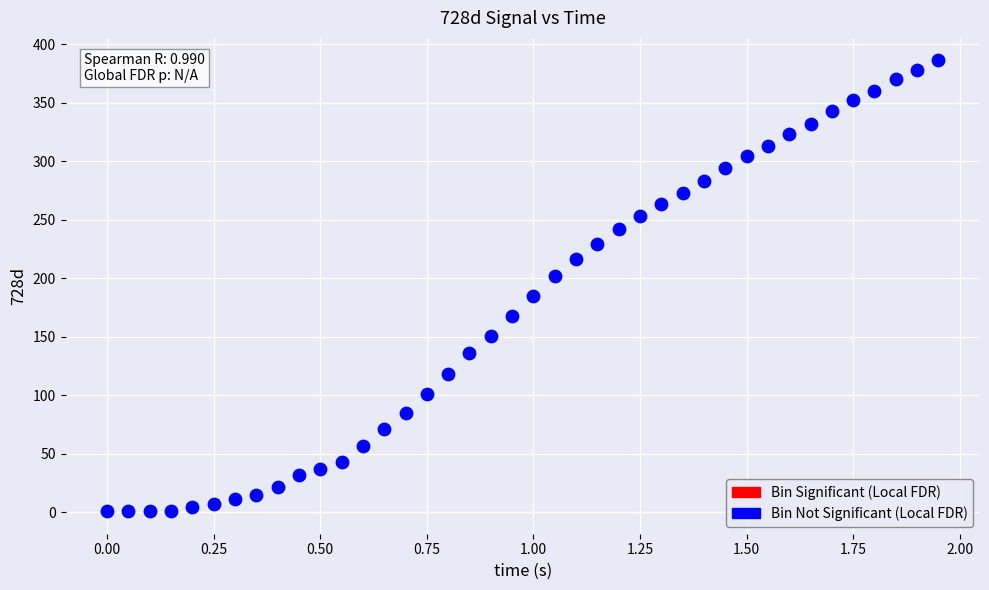

What is the range of Y values (max minus min)?

385